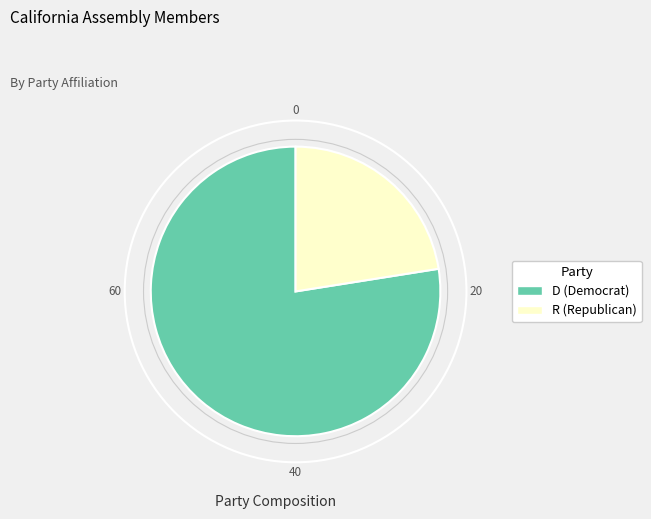

Combined, do D and R account for over 50%?

Yes